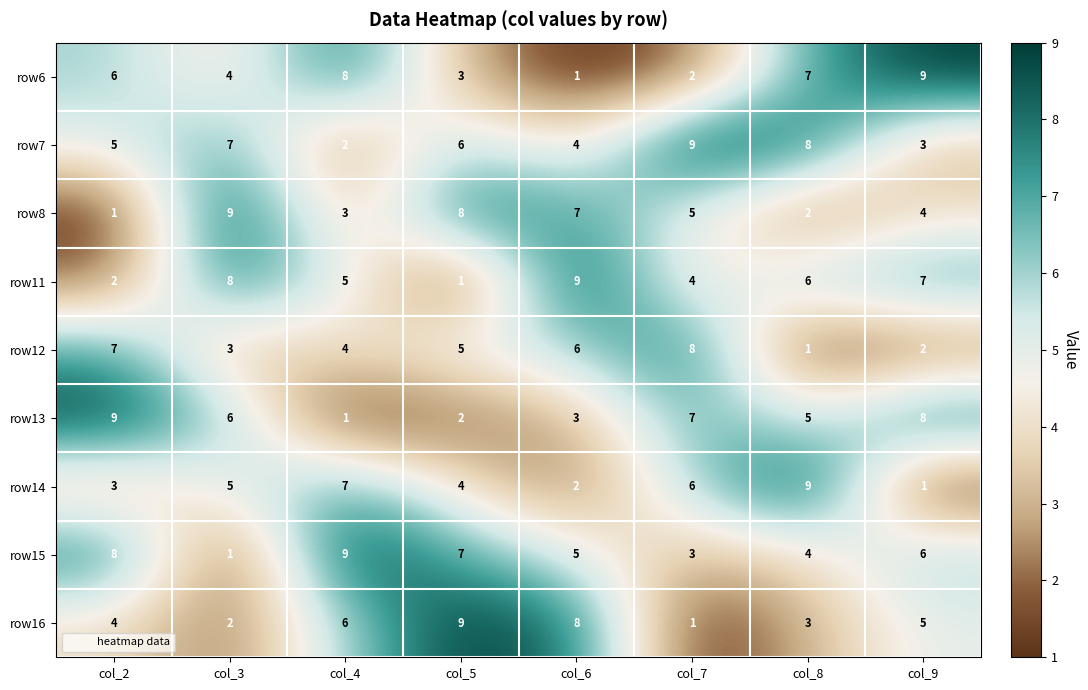

What is the spread (max minus min) of values at col_4?

8